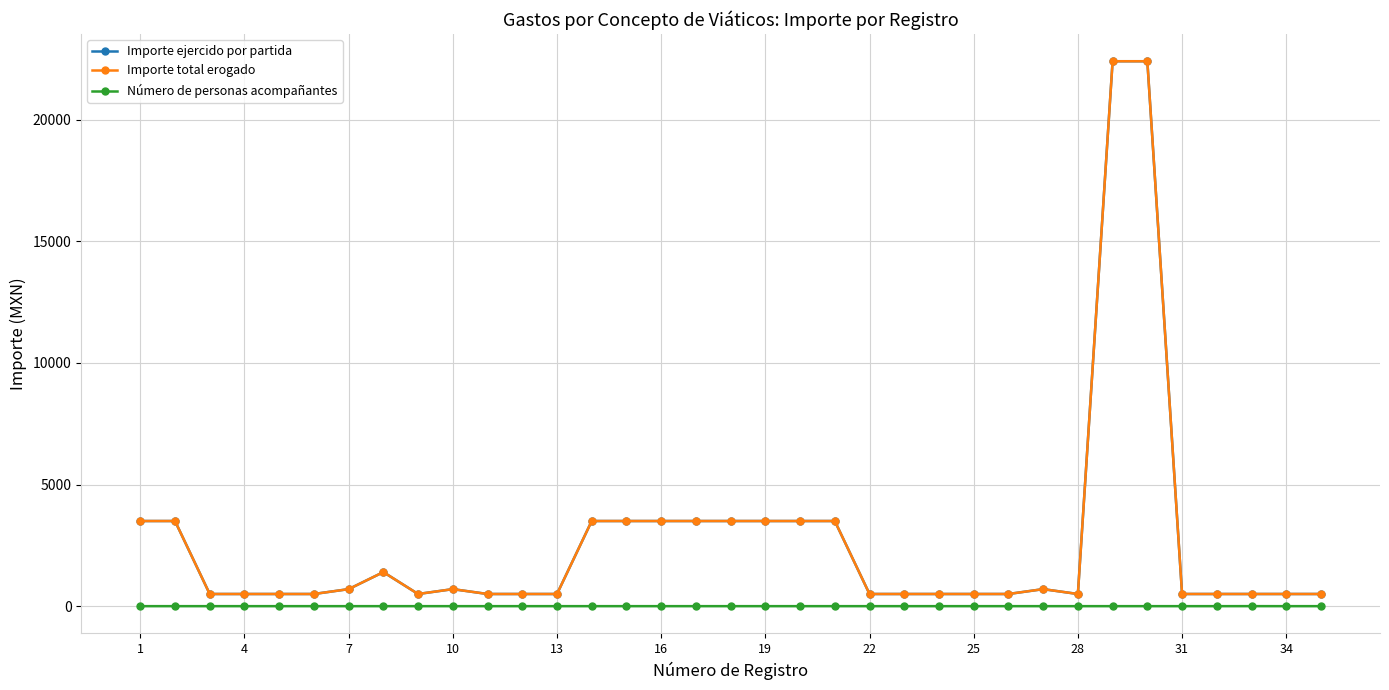

List the series in order of their peak value, lowest first.

Número de personas acompañantes, Importe ejercido por partida, Importe total erogado